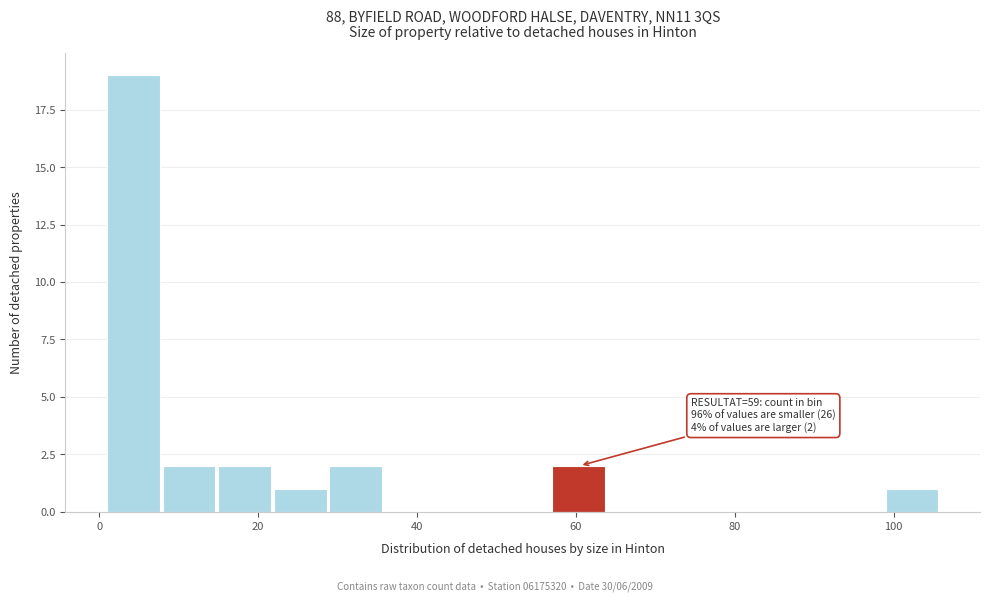

Read against the x-axis, roughly where is the centre of the tallest bar?

4